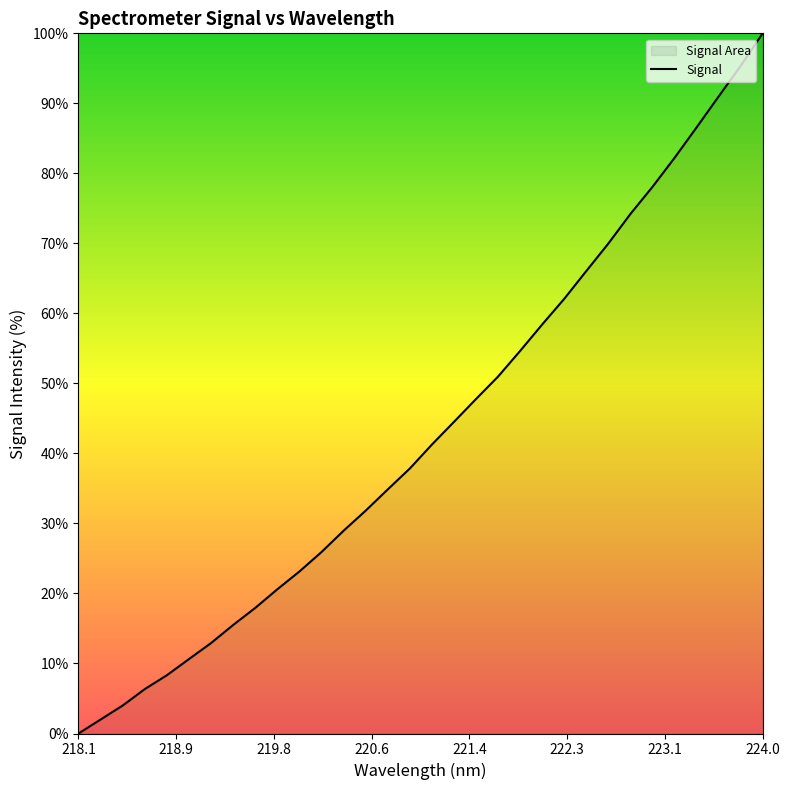

Which label corresponds to the largest value in the chart?

224.0